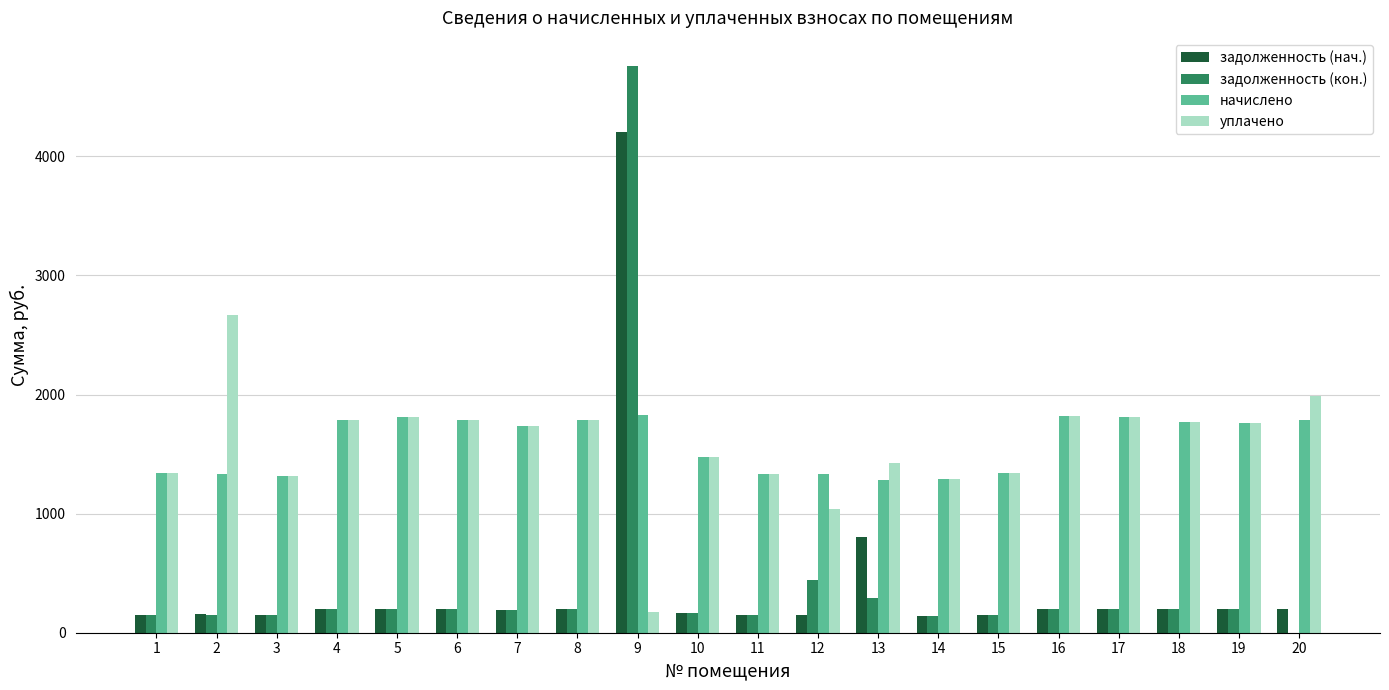

The value of задолженность (кон.) at 6 is 198.7. True or false?

True